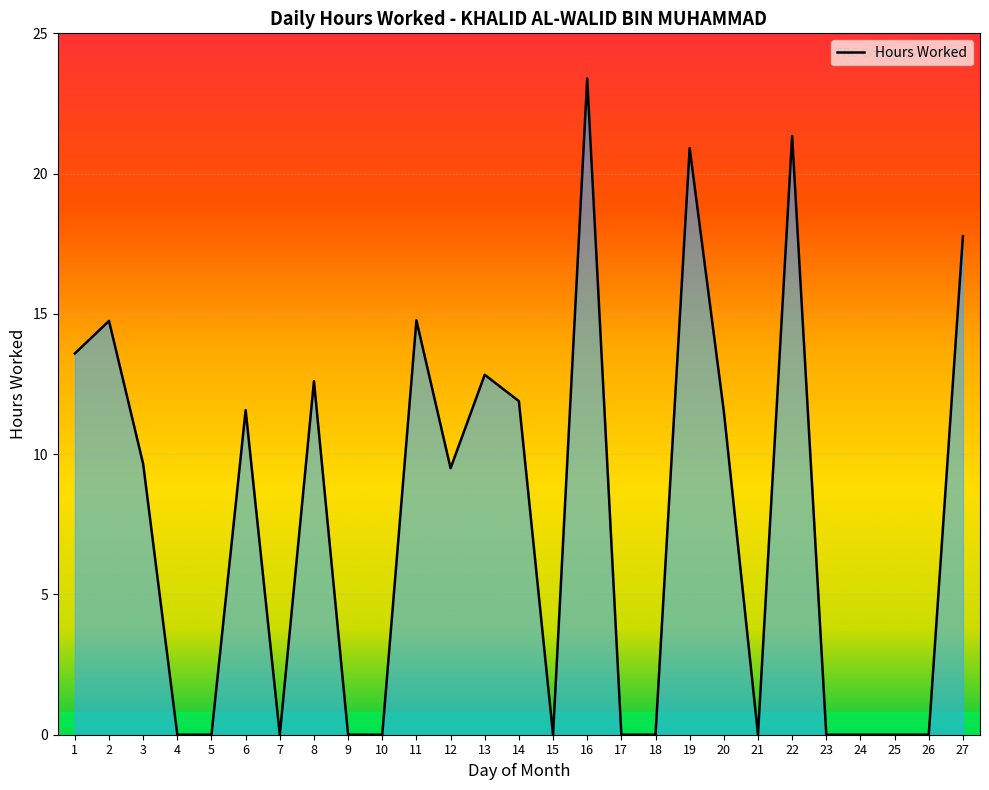

What is the difference between the values at 1 and 9?

13.6